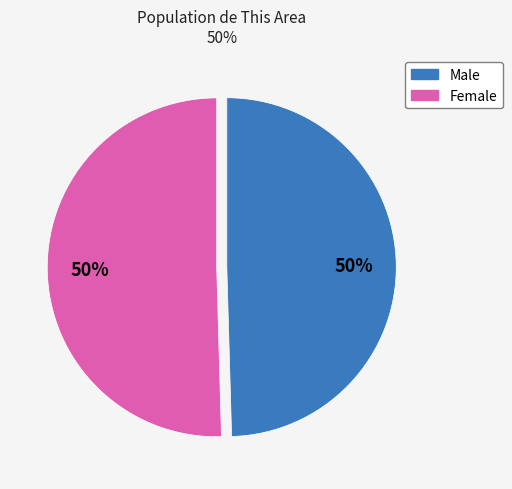

To the nearest percent, what is the average slice percentage?

50%